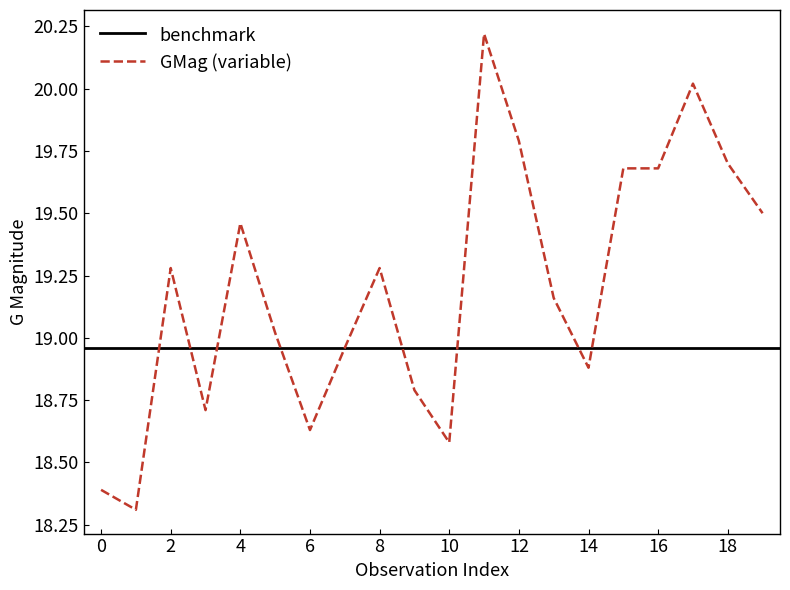

What is the lowest value of the GMag (variable) series?

18.3